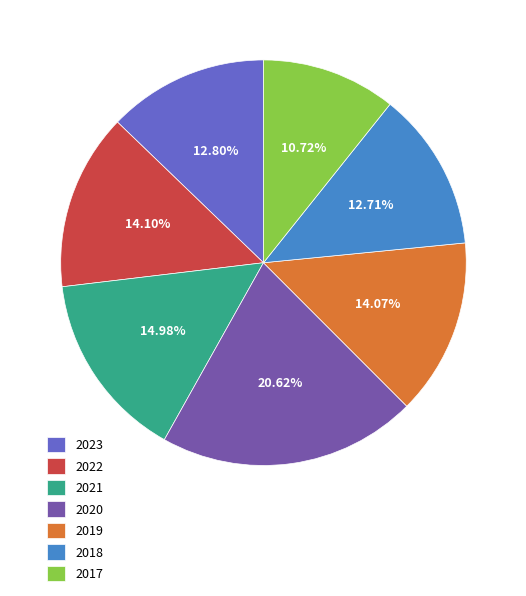

Is it true that 2021 is 25% of the pie?

False